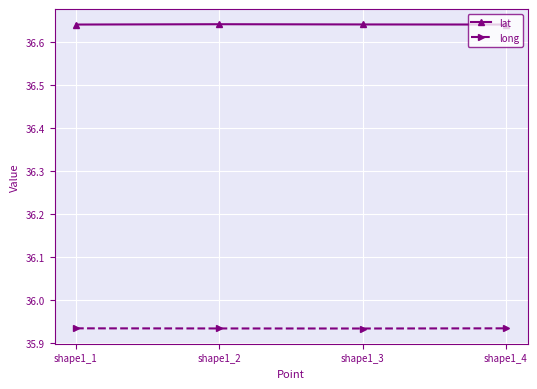

What is the spread (max minus min) of values at shape1_3?

0.7